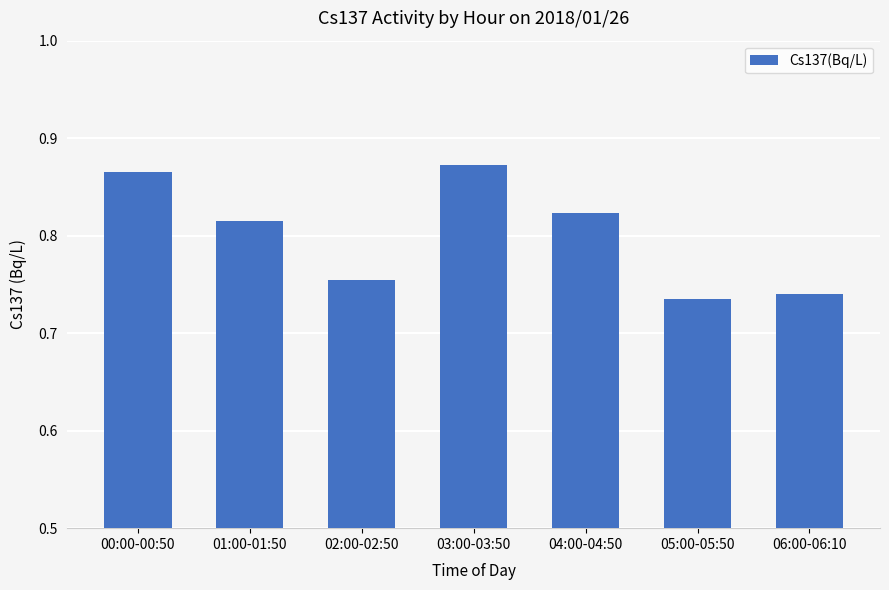

The value at 03:00-03:50 is 1.1. True or false?

False